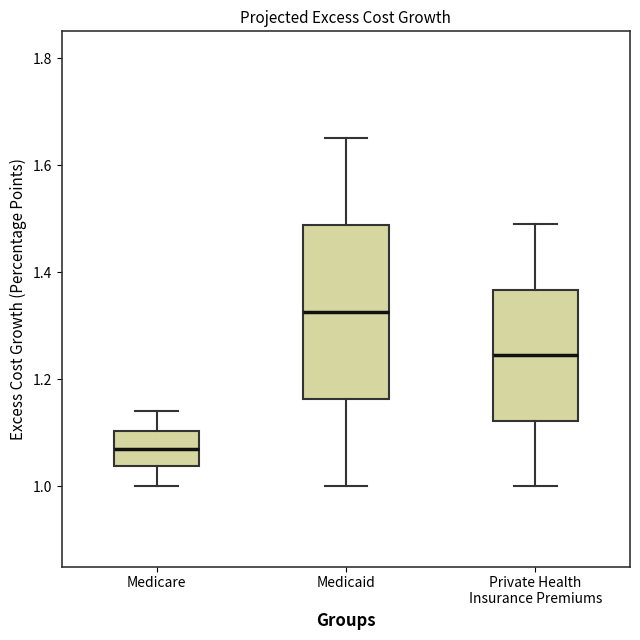

Which box is the tallest, from its lower edge to its upper edge?

Medicaid